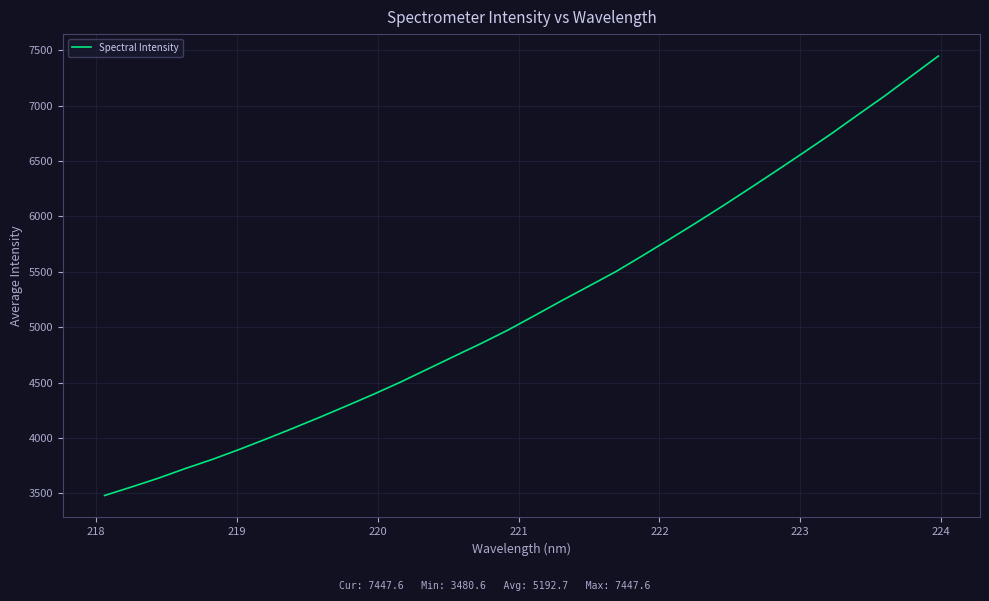

What is the maximum value shown in the chart?

7447.6